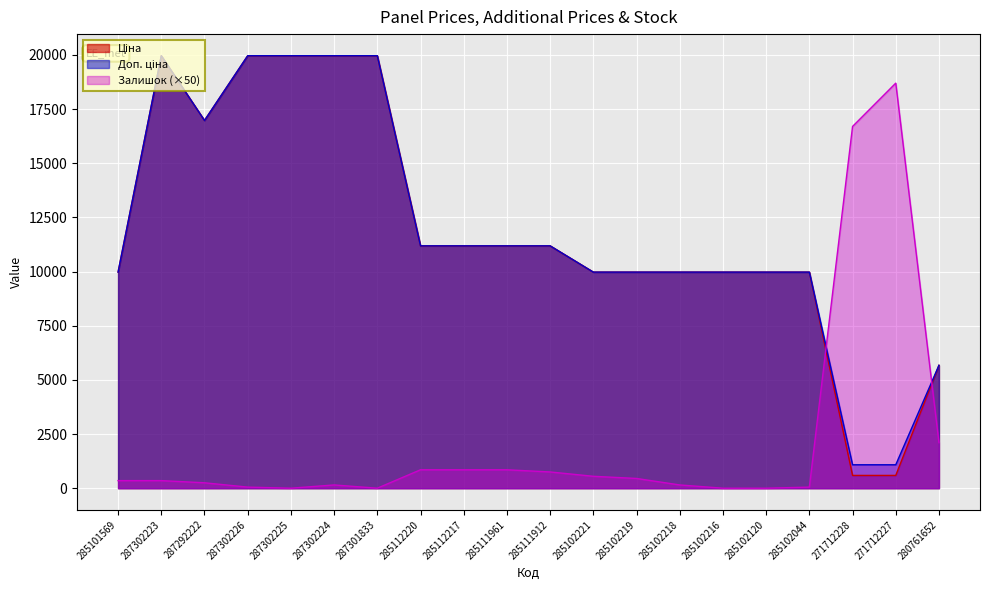

Which has a higher value, 285102044 or 285111912?

285111912